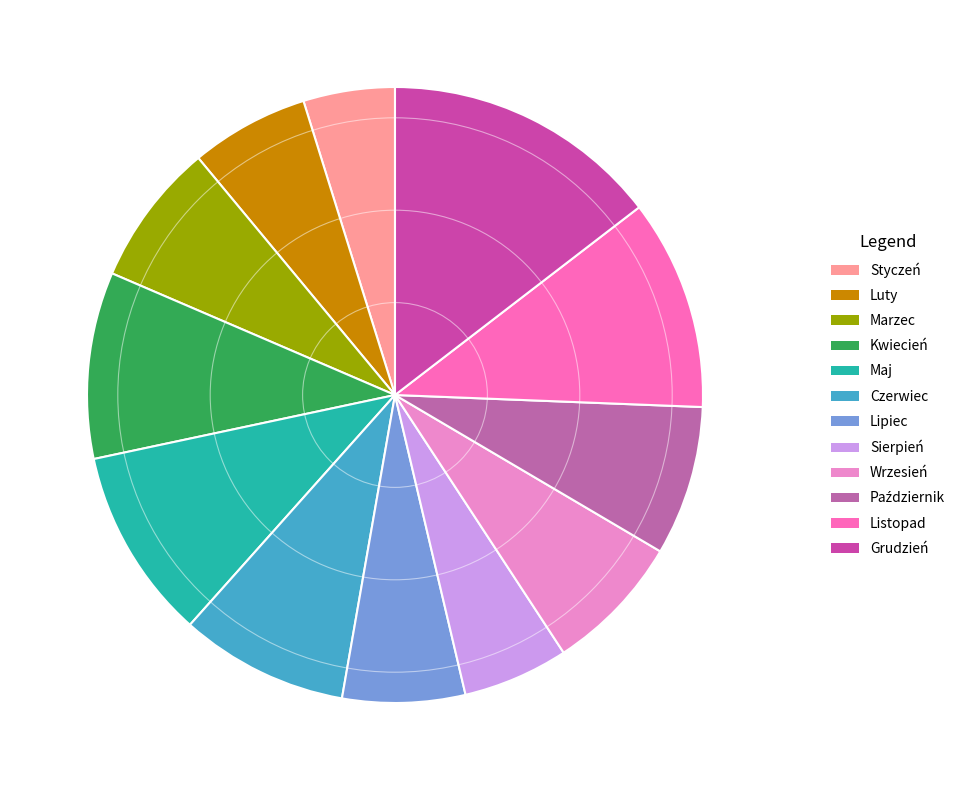

Is there a majority slice in this chart?

No